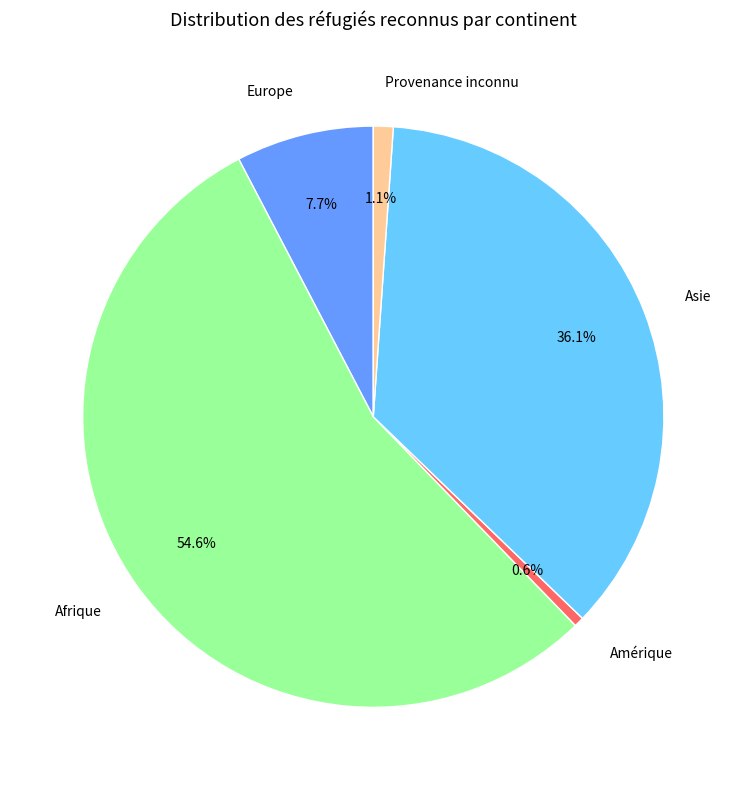

What is the ratio of the value at Amérique to the value at Europe?

0.1